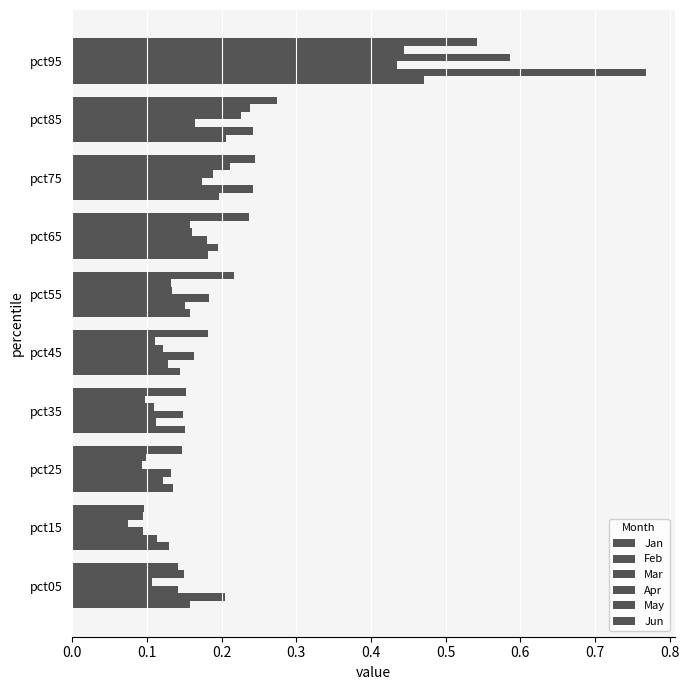

Count the number of data series in this chart.

6